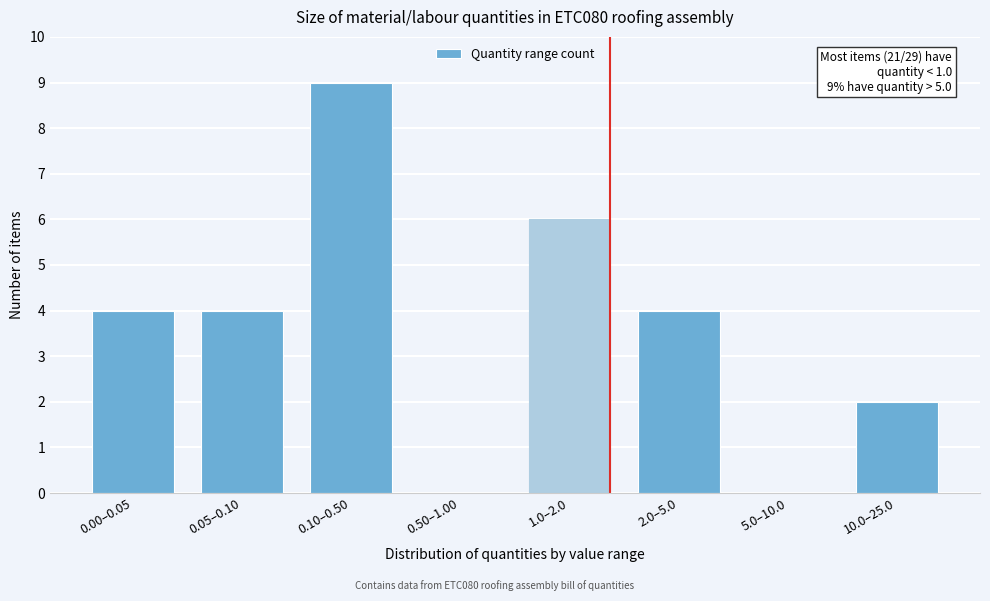

Reading right to left, transcribe all the data shown in this chart.

10.0–25.0=2	5.0–10.0=0	2.0–5.0=4	1.0–2.0=6	0.50–1.00=0	0.10–0.50=9	0.05–0.10=4	0.00–0.05=4